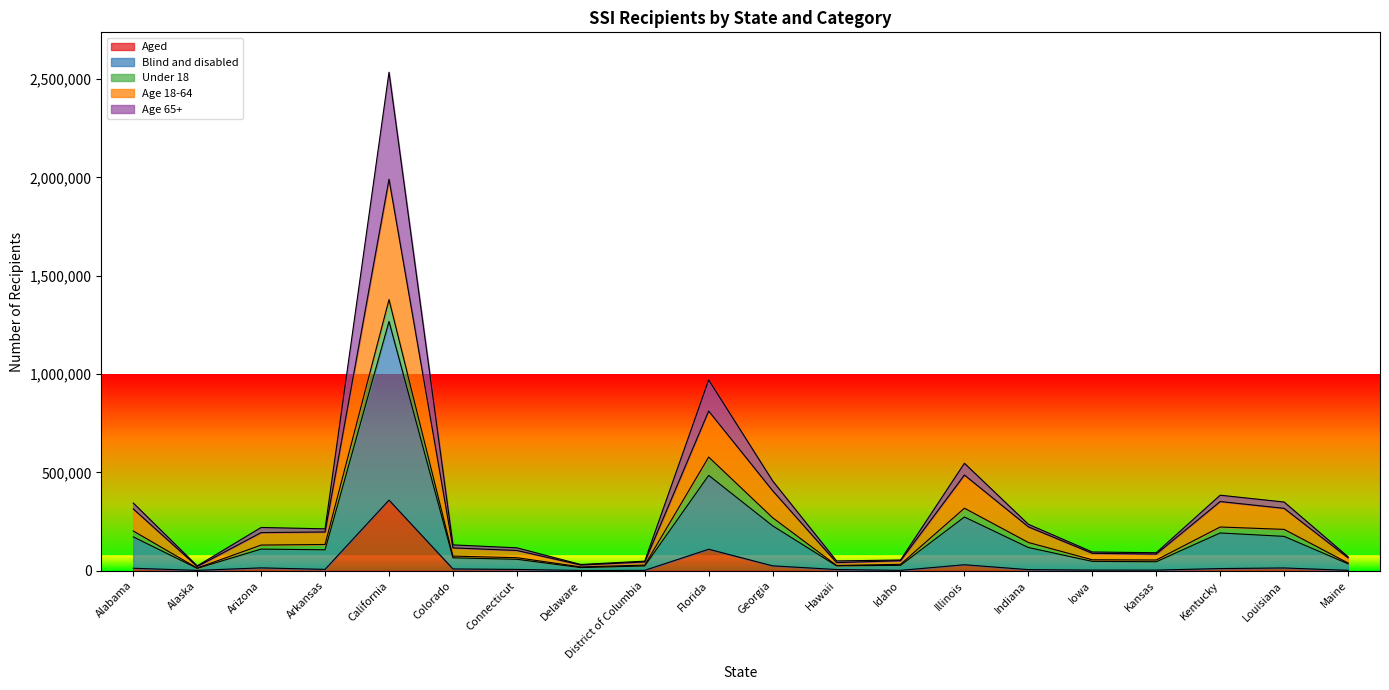

At which category does the chart reach its peak across all series?

California